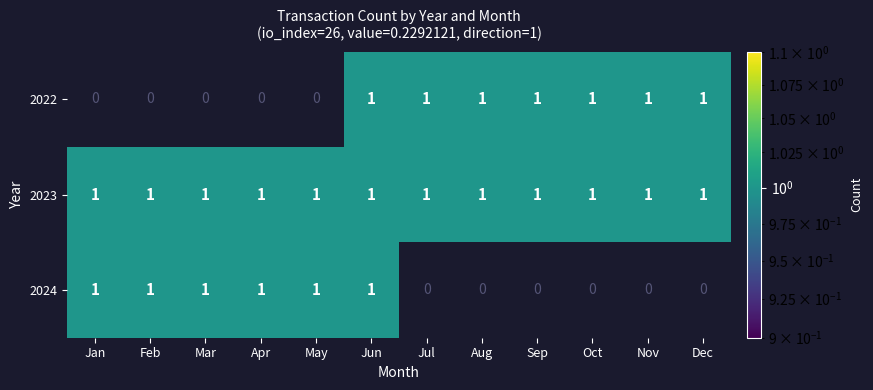

How many distinct data groups are displayed?

3